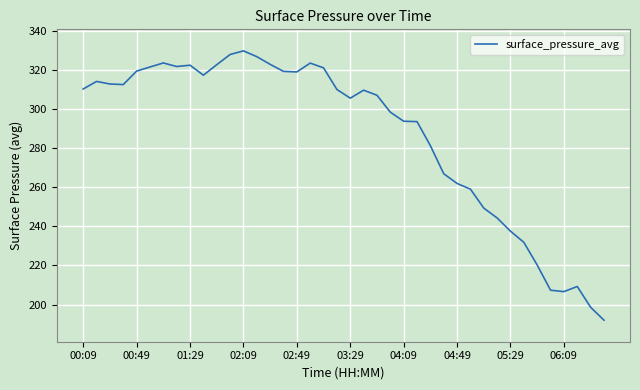

What is the difference between the maximum and minimum values?

137.7